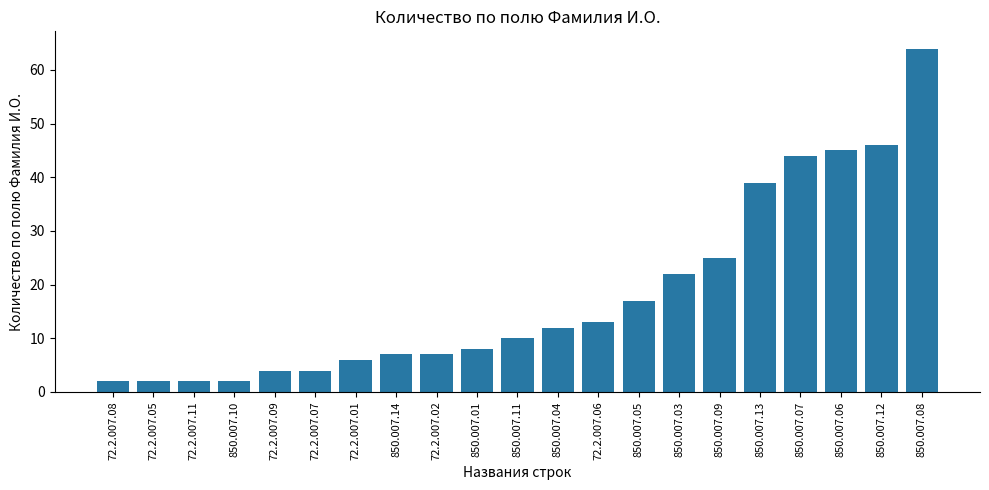

What is the change in value from 72.2.007.05 to 850.007.09?

+23